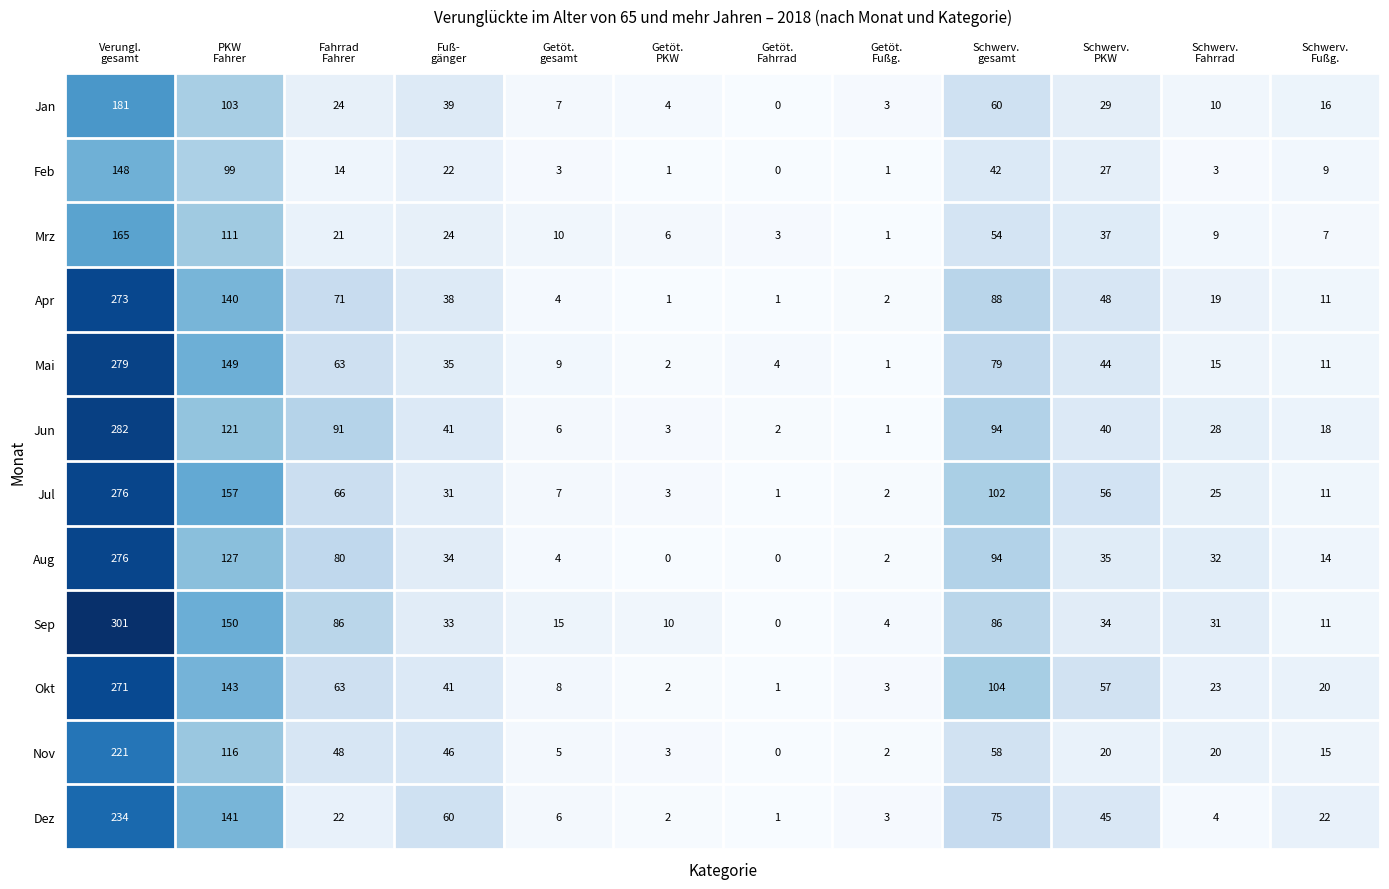

What is the greatest value displayed?

301